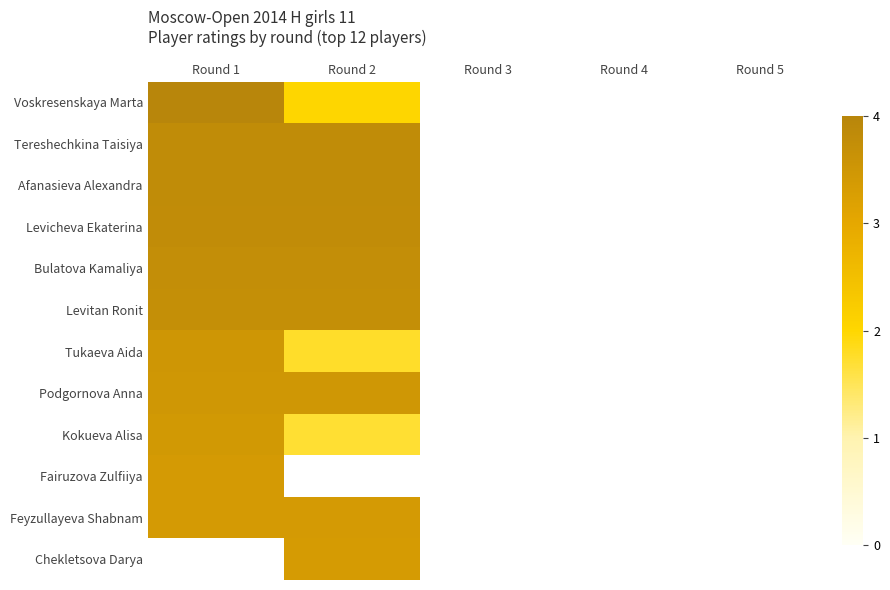

Which series has the largest range (max minus min)?

Voskresenskaya Marta